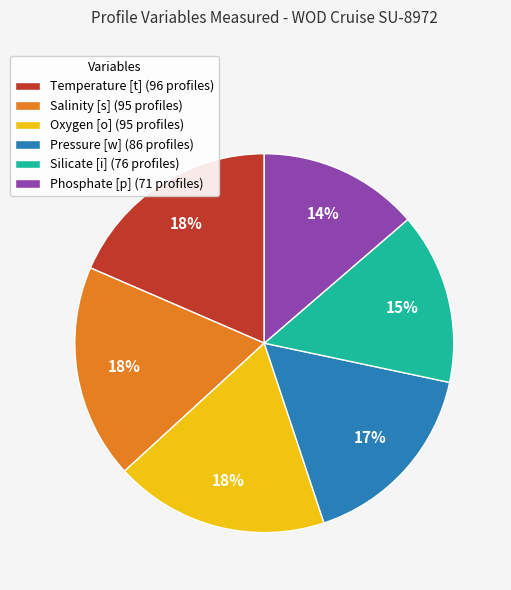

To the nearest percent, what percentage of the pie is Pressure [w]?

17%